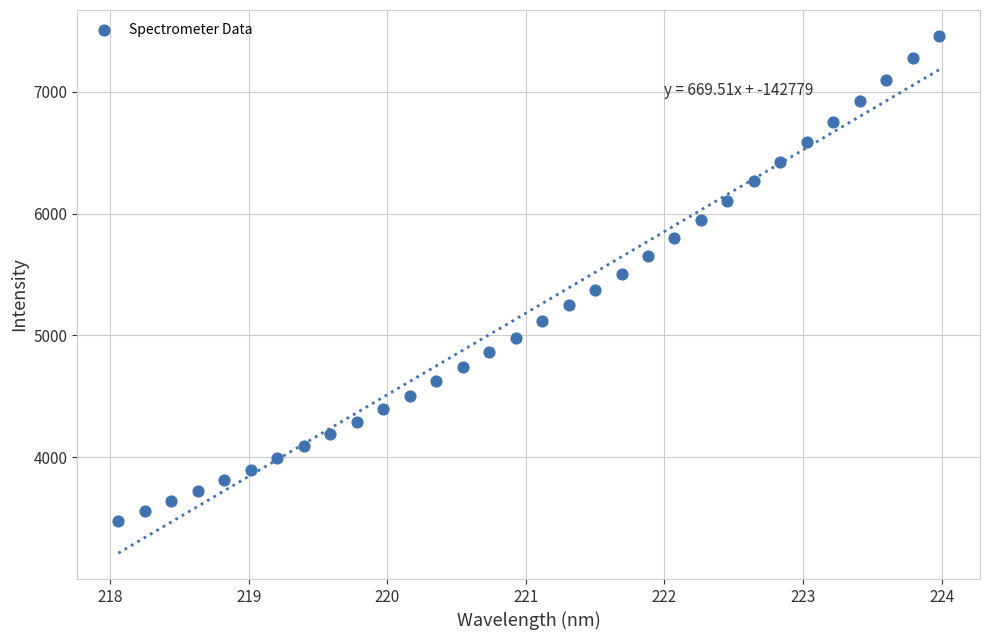

What is the range of Y values (max minus min)?

3975.5